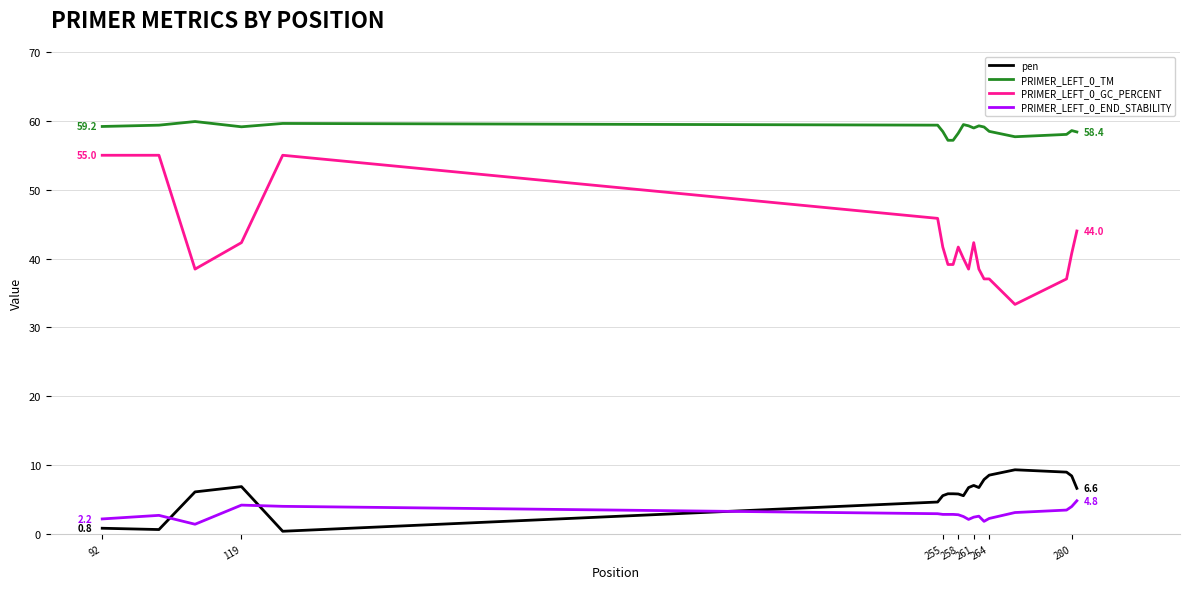

How many lines are shown in the chart?

4